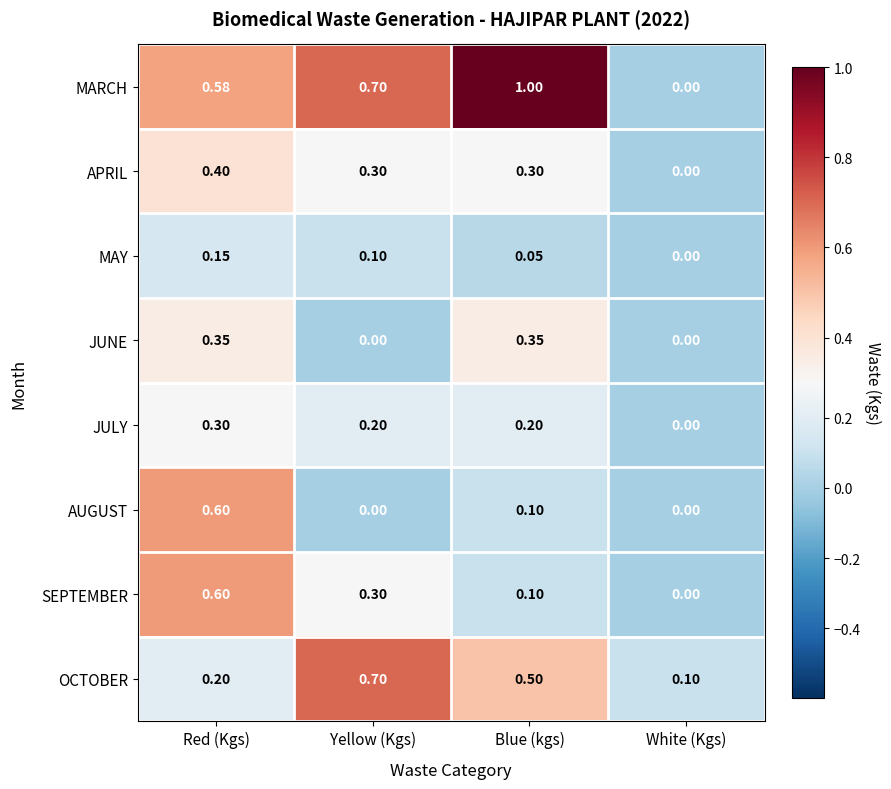

How many values in MARCH are above zero?

3